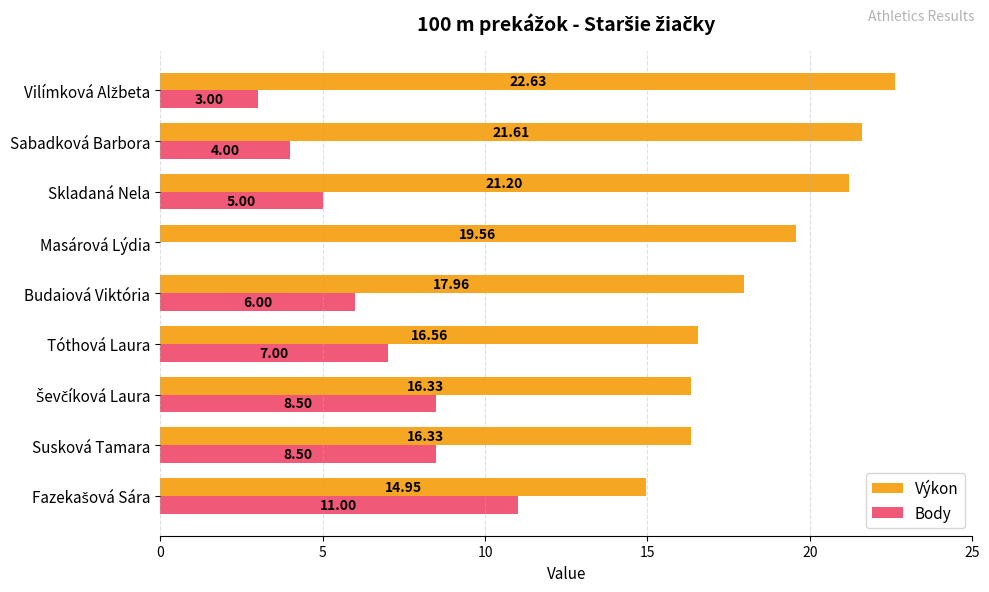

At which category is the sum across all series the highest?

Skladaná Nela